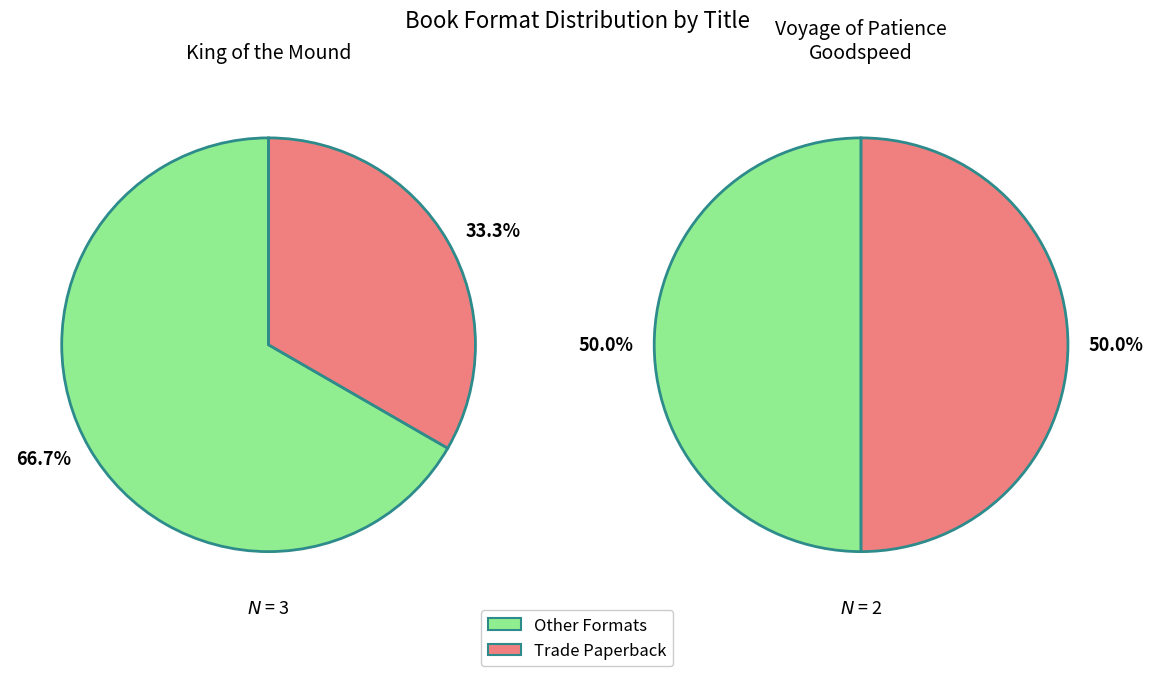

To the nearest percent, what is the average slice percentage?

50%